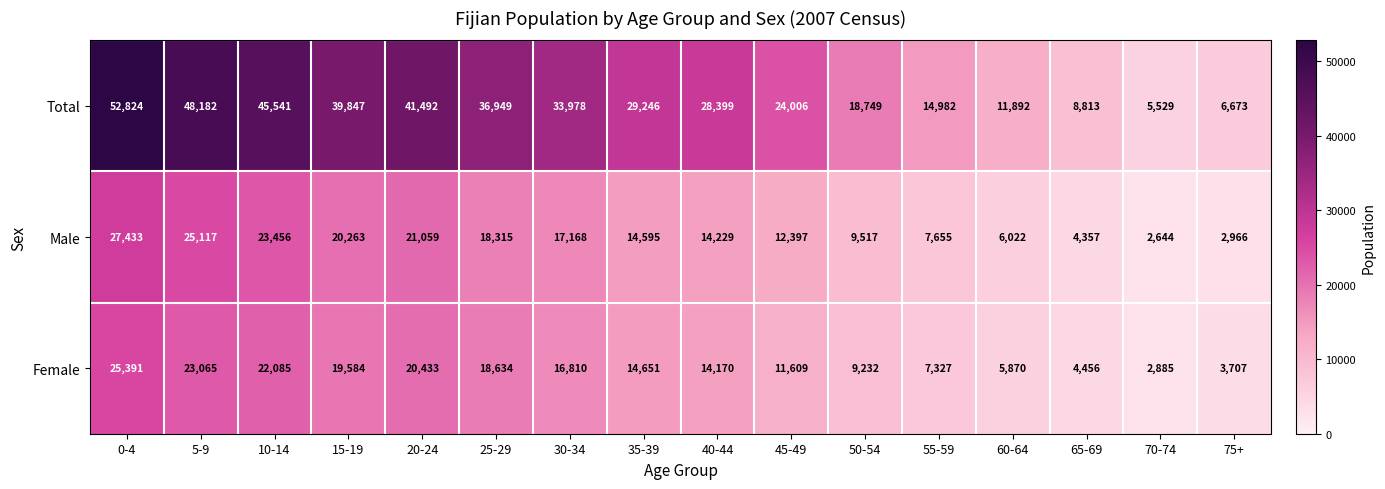

How many categories are shown in the chart?

16